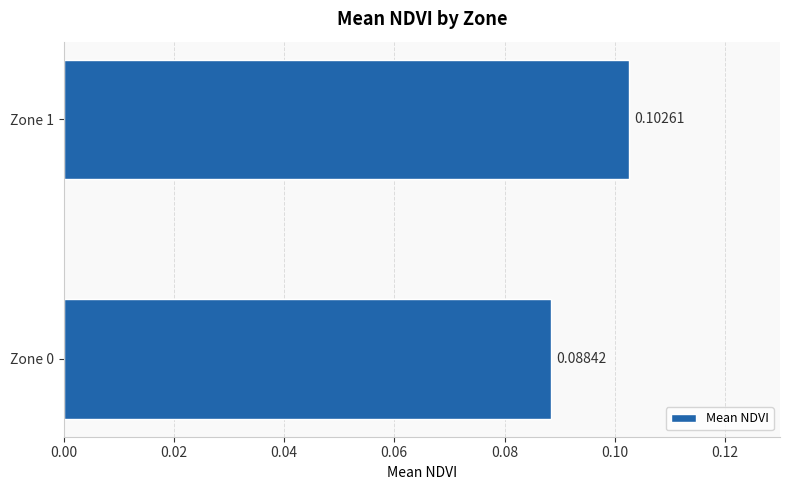

Count the values in the range 0 to 1.

2